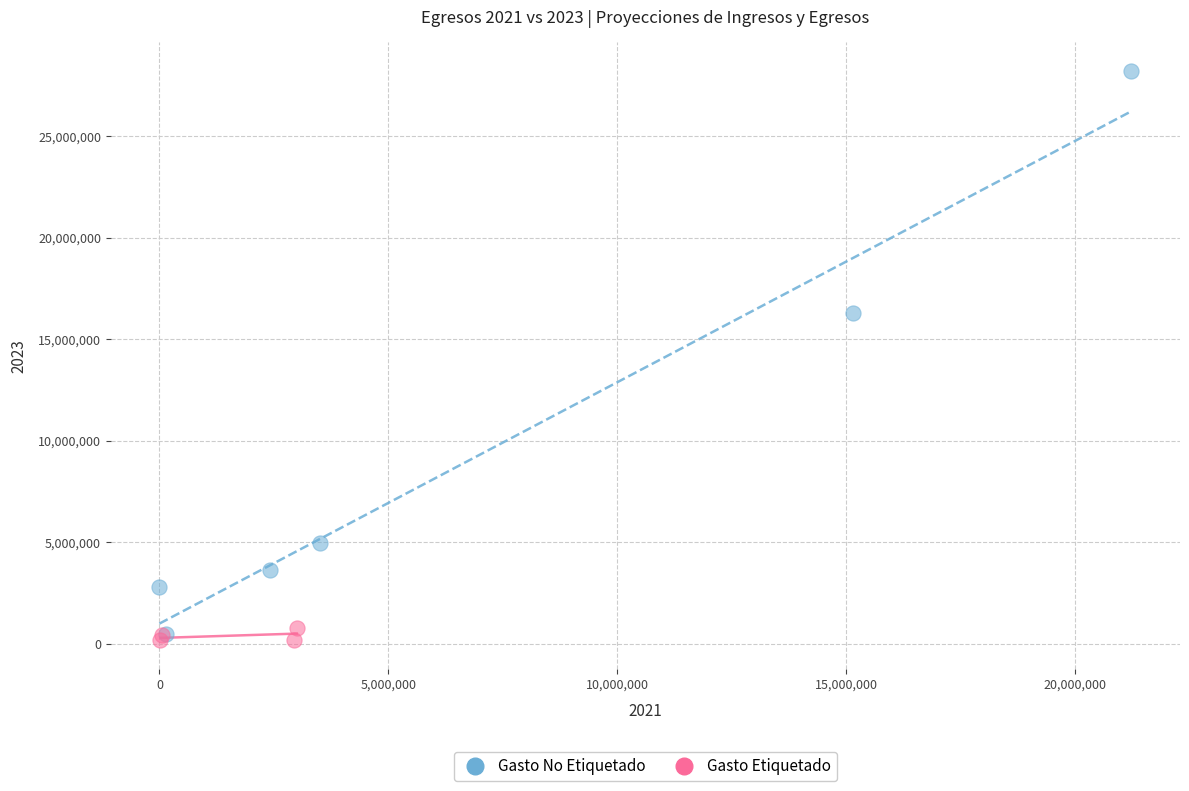

Which series has the largest Y range (max minus min)?

Gasto No Etiquetado